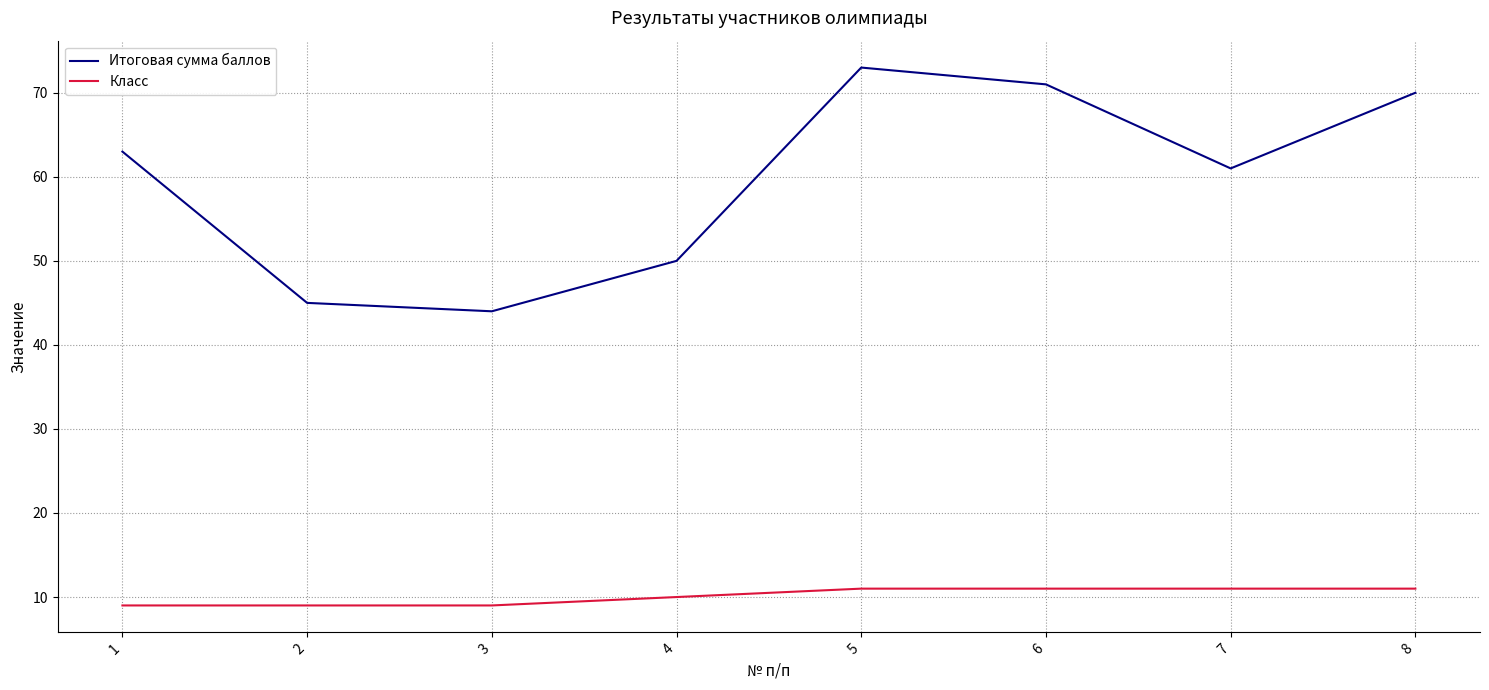

In Итоговая сумма баллов, how many points are higher than both neighbors (excluding endpoints)?

1